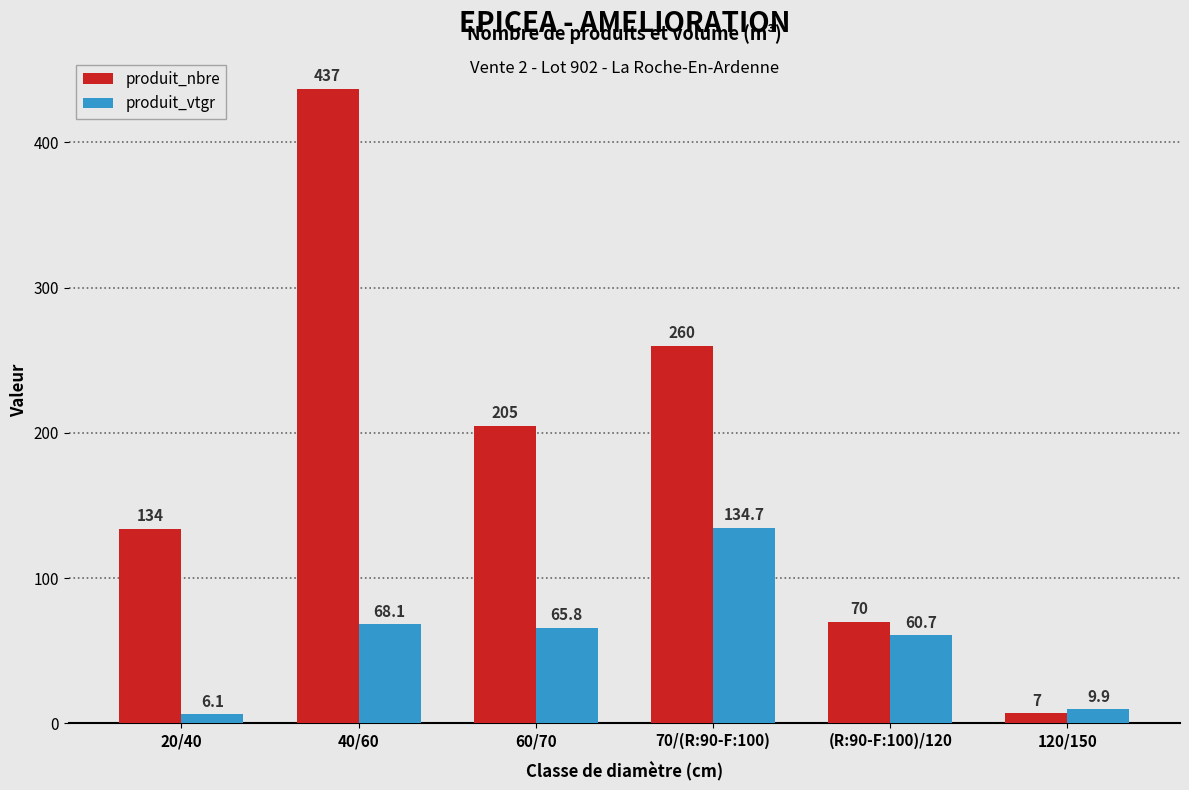

What is the sum of the produit_vtgr values at 60/70 and 40/60?

133.9